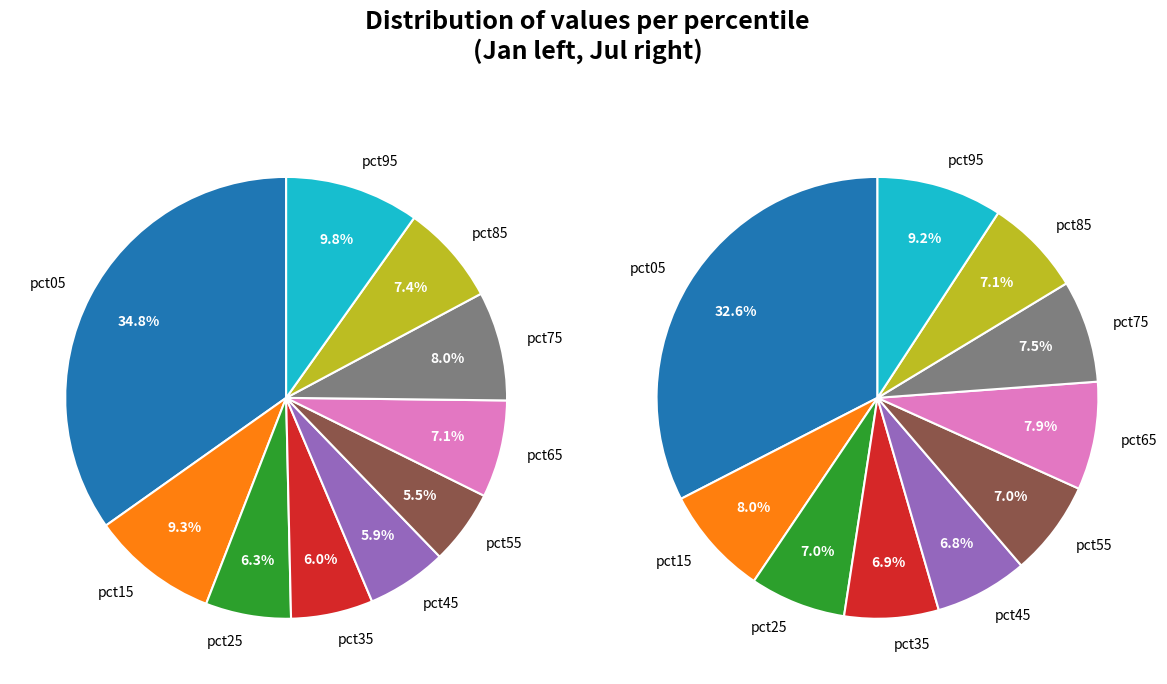

To the nearest percent, what is the combined percentage of values_jan and 7?

40%